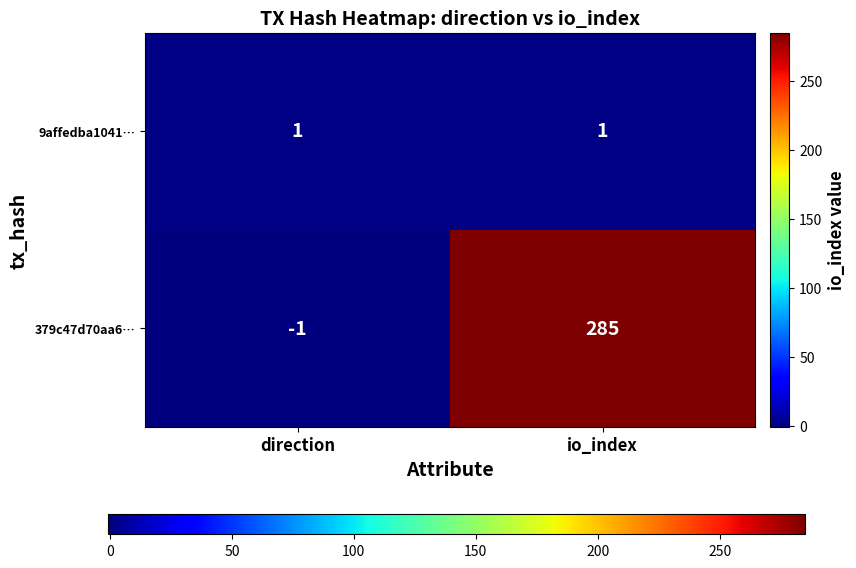

Between direction and io_index, which series saw the biggest shift?

379c47d70aa6…